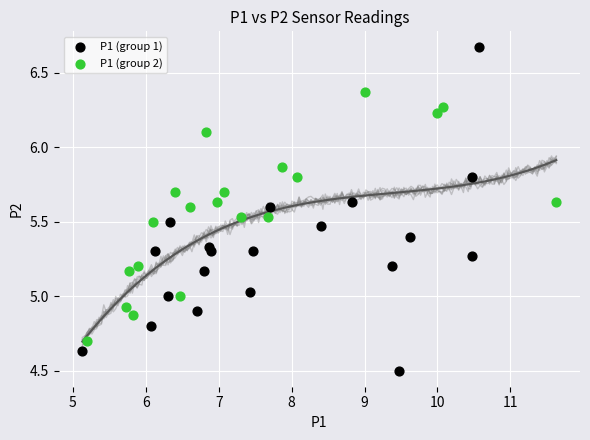

Which series contains the lowest Y value?

P1 (group 1)